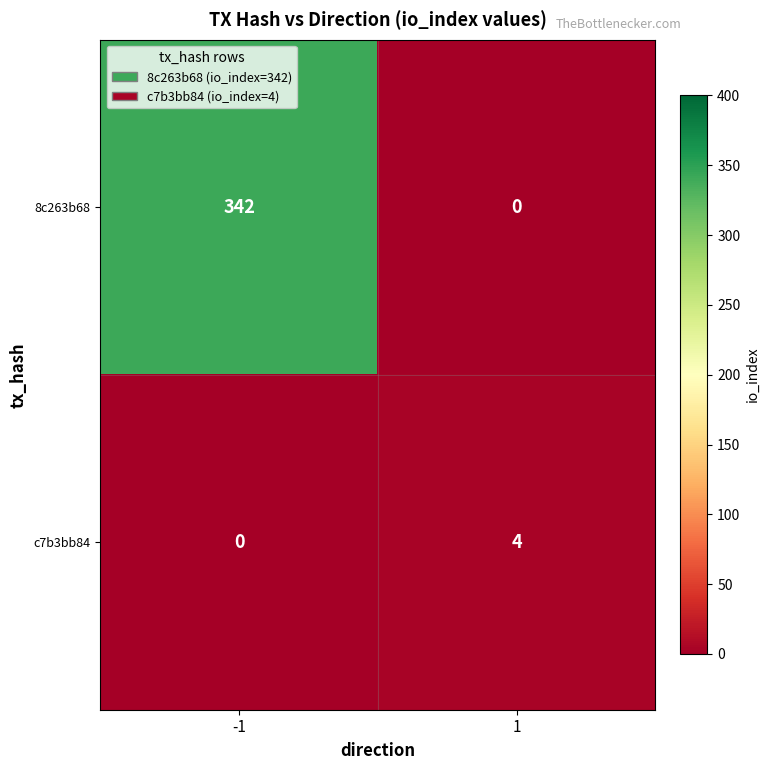

Which series has the largest range (max minus min)?

8c263b68